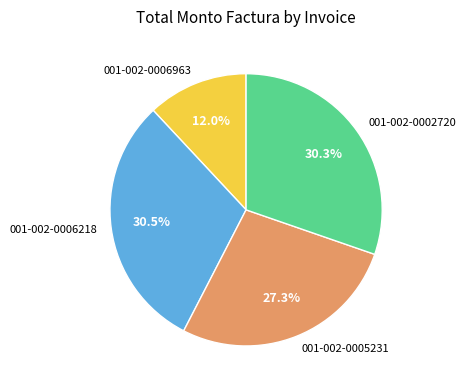

How many segments does this pie chart have?

4